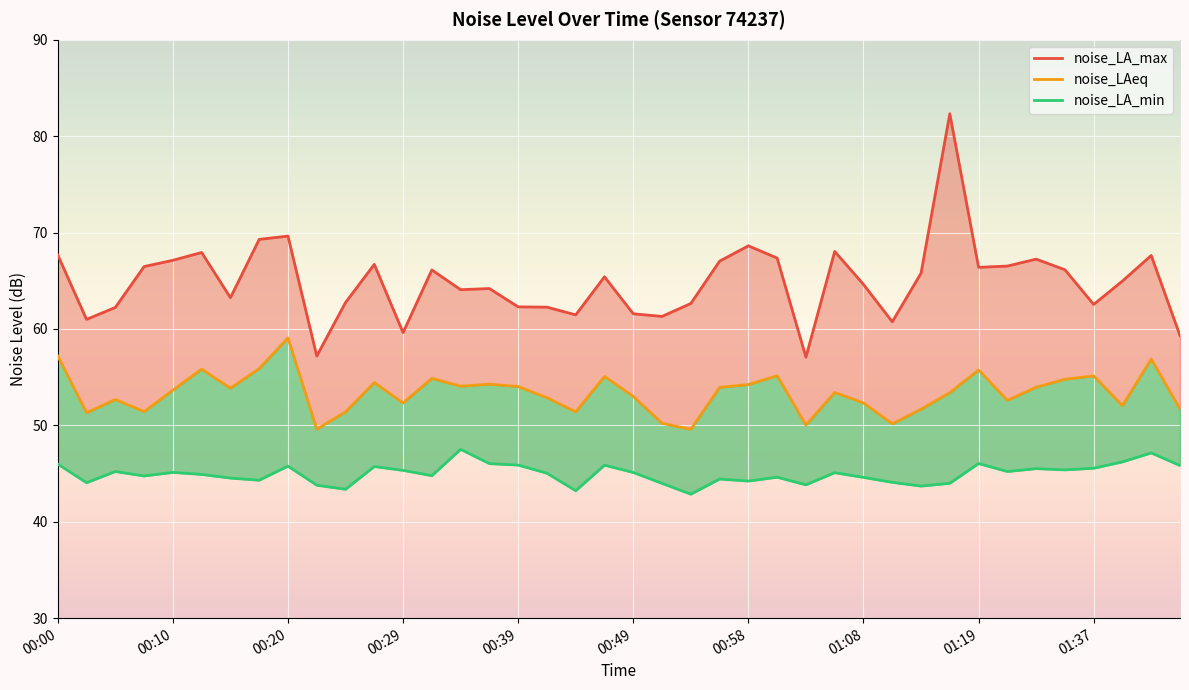

How many lines are shown in the chart?

3